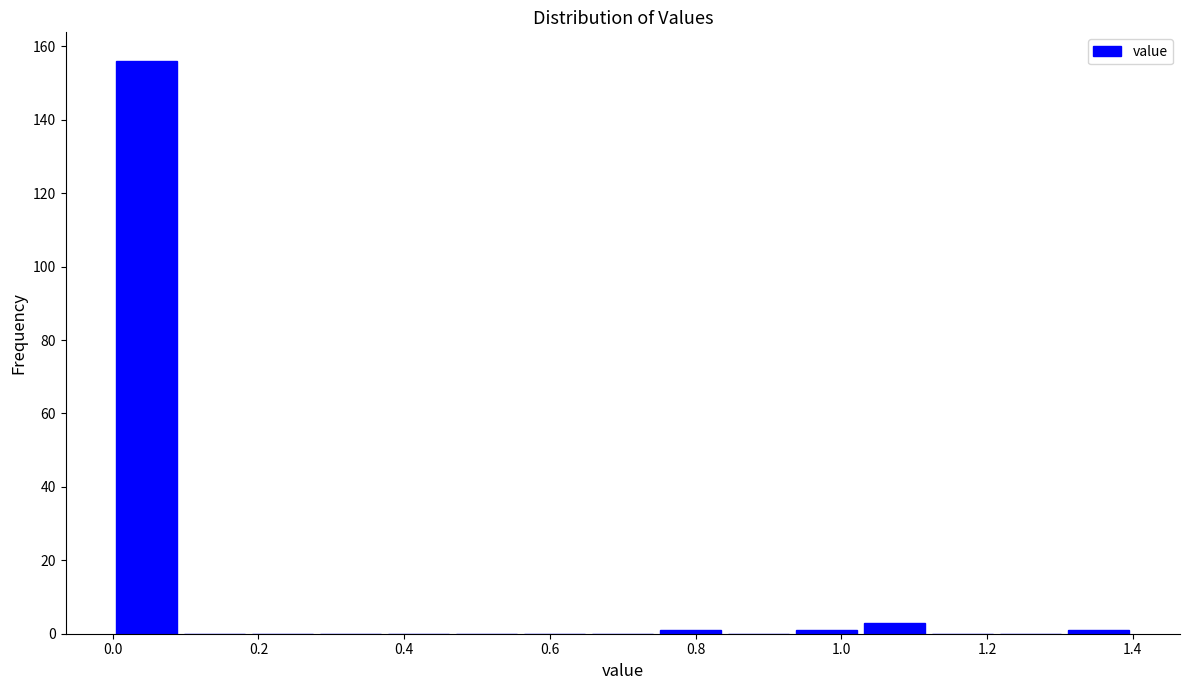

How tall is the bar that spans 0.00 to 0.10 on the x-axis? Neither the bar edges nor the heights are printed on the chart, so give them approximately, as read against the axes.

156